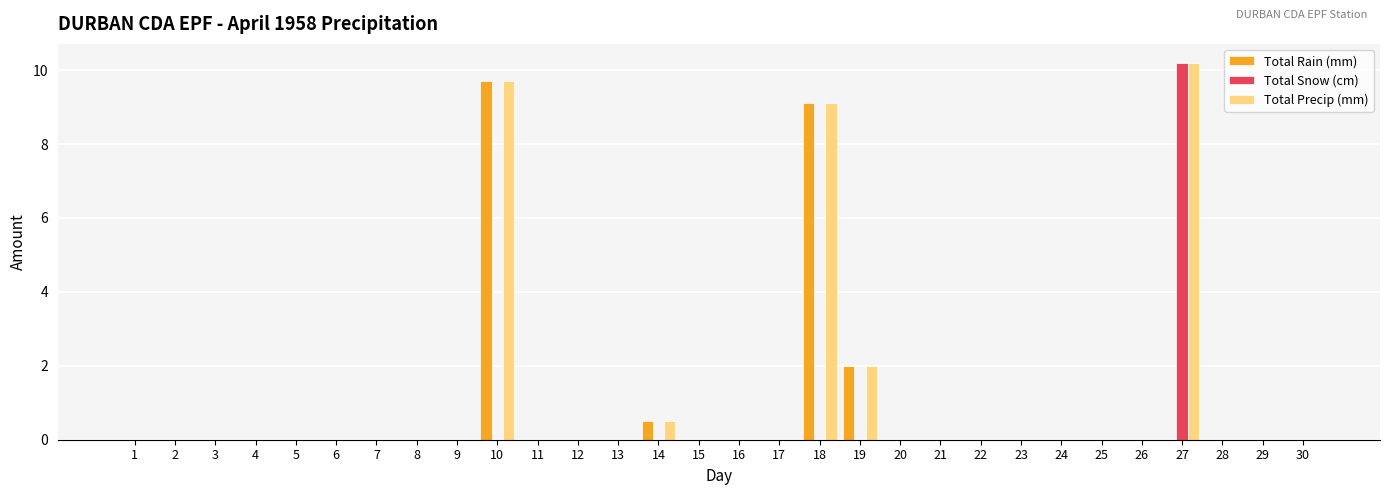

Does the chart contain stacked bars?

No